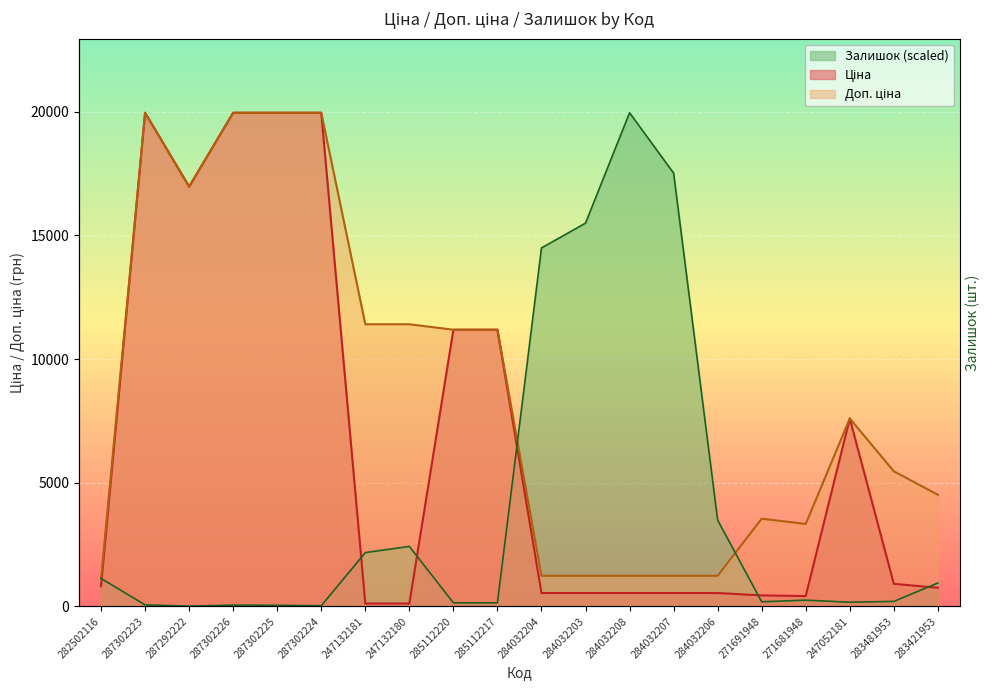

The Ціна series shows 19964.2 at 287302223. True or false?

True